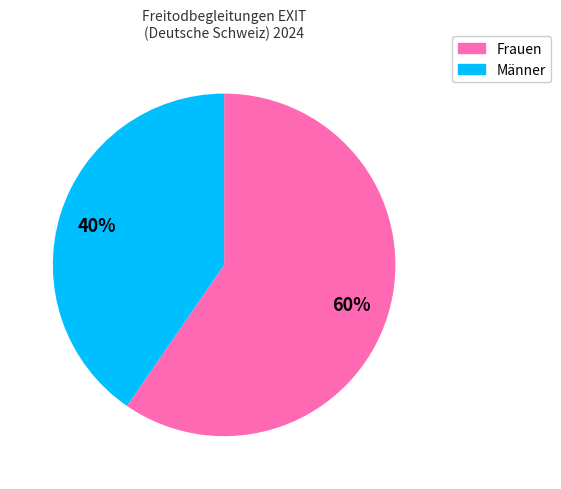

Combined, do Männer and Frauen account for over 50%?

Yes